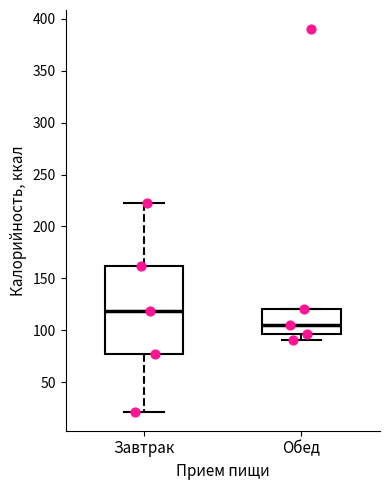

Which box has the highest median line?

Завтрак